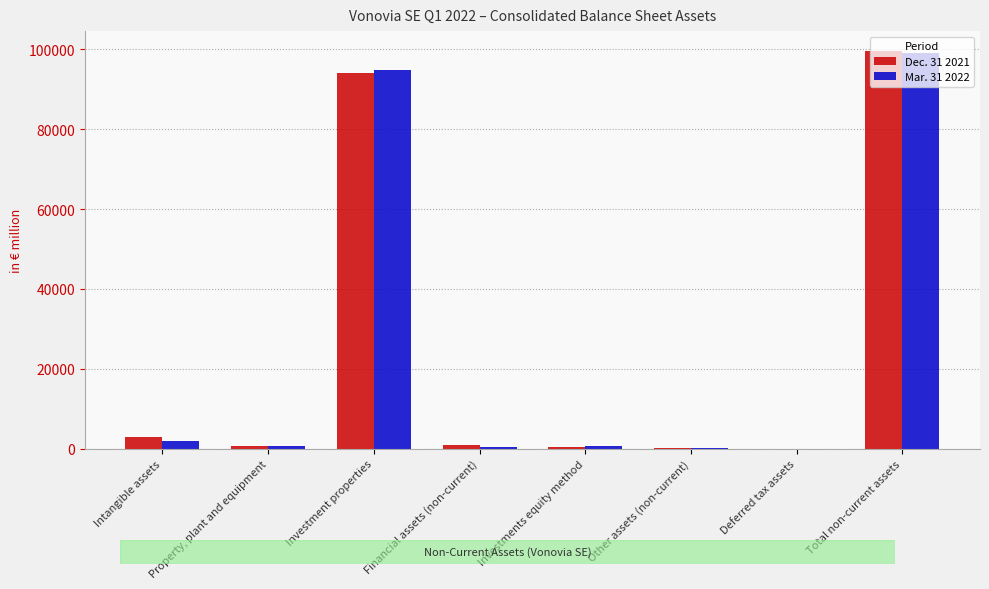

The value of Mar. 31 2022 at Total non-current assets is 98956.4. True or false?

True